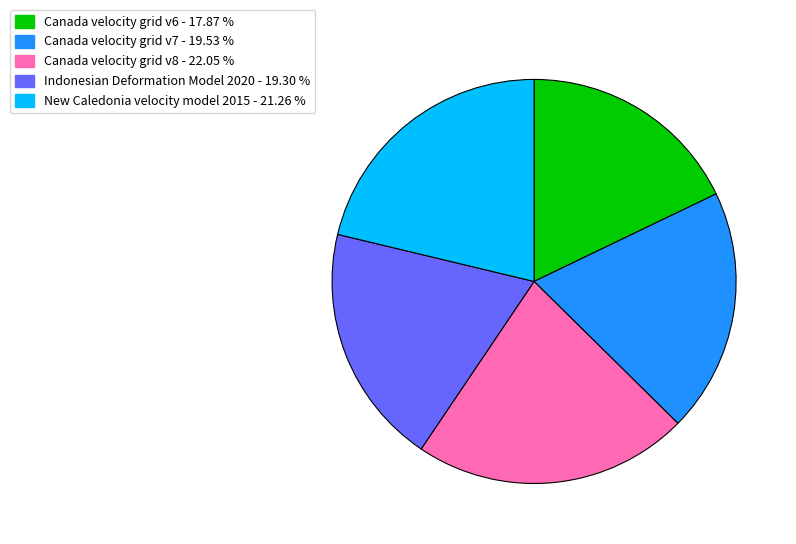

Combined, do Canada velocity grid v6 and Canada velocity grid v8 account for over 50%?

No